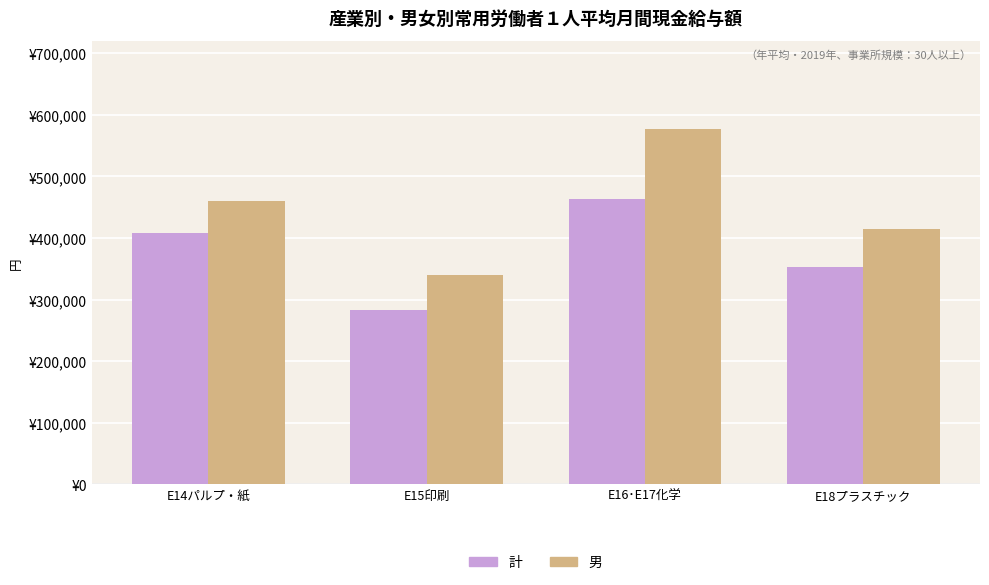

What is the difference between the highest and lowest values at E14パルプ・紙?

52487